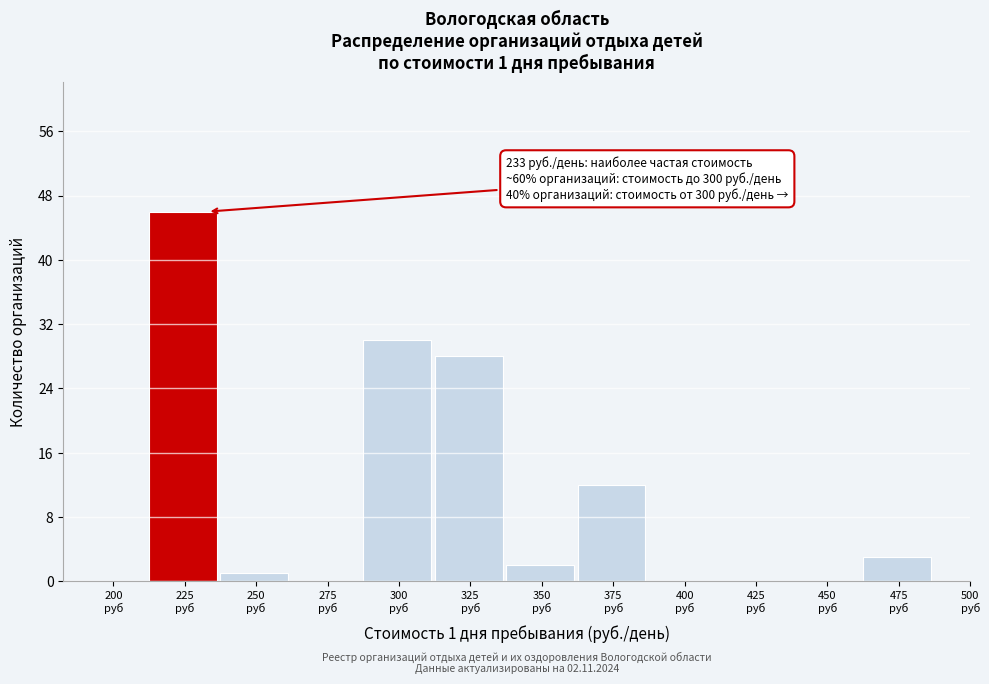

What is the sum of all values?

122